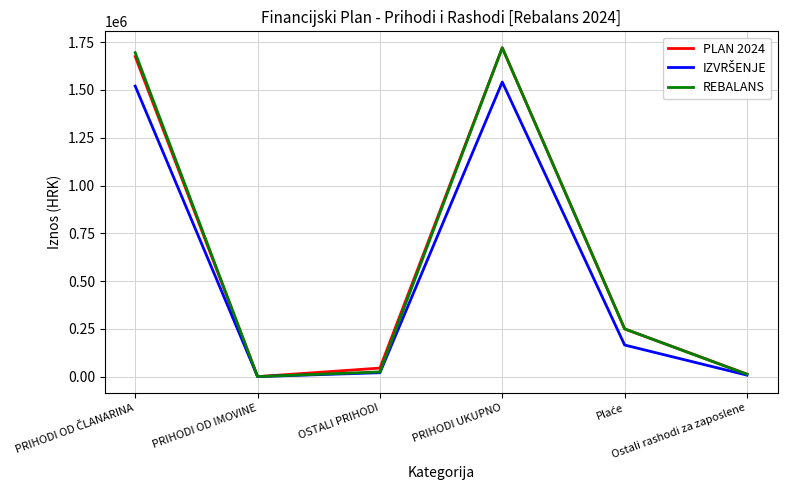

Reading right to left, list all the values displayed in this chart.

PLAN 2024: Ostali rashodi za zaposlene=13500.0	Plaće=250000.0	PRIHODI UKUPNO=1720400.0	OSTALI PRIHODI=45000.0	PRIHODI OD IMOVINE=400.0	PRIHODI OD ČLANARINA=1675000.0
IZVRŠENJE: Ostali rashodi za zaposlene=8100.0	Plaće=165646.6	PRIHODI UKUPNO=1541535.5	OSTALI PRIHODI=20750.1	PRIHODI OD IMOVINE=570.0	PRIHODI OD ČLANARINA=1520215.4
REBALANS: Ostali rashodi za zaposlene=12500.0	Plaće=250000.0	PRIHODI UKUPNO=1720600.0	OSTALI PRIHODI=25000.0	PRIHODI OD IMOVINE=600.0	PRIHODI OD ČLANARINA=1695000.0